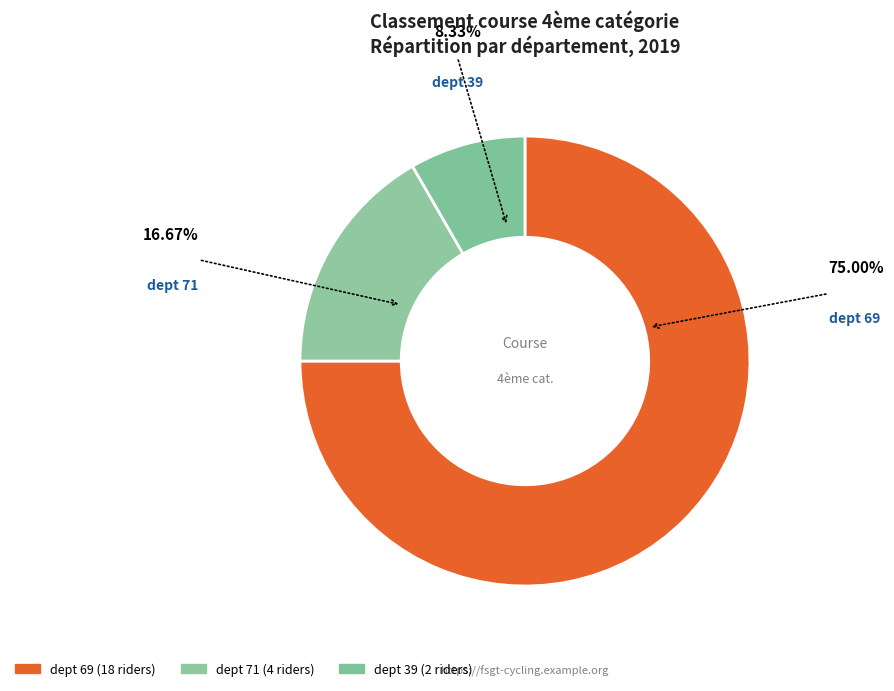

How many slices are in this pie chart?

3